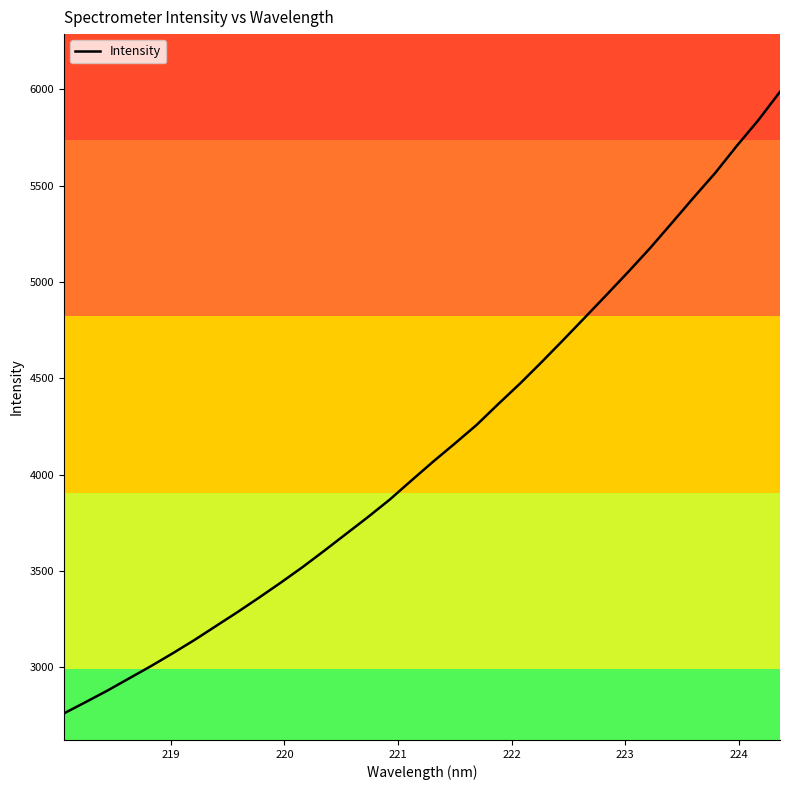

What is the smallest value displayed?

2760.2